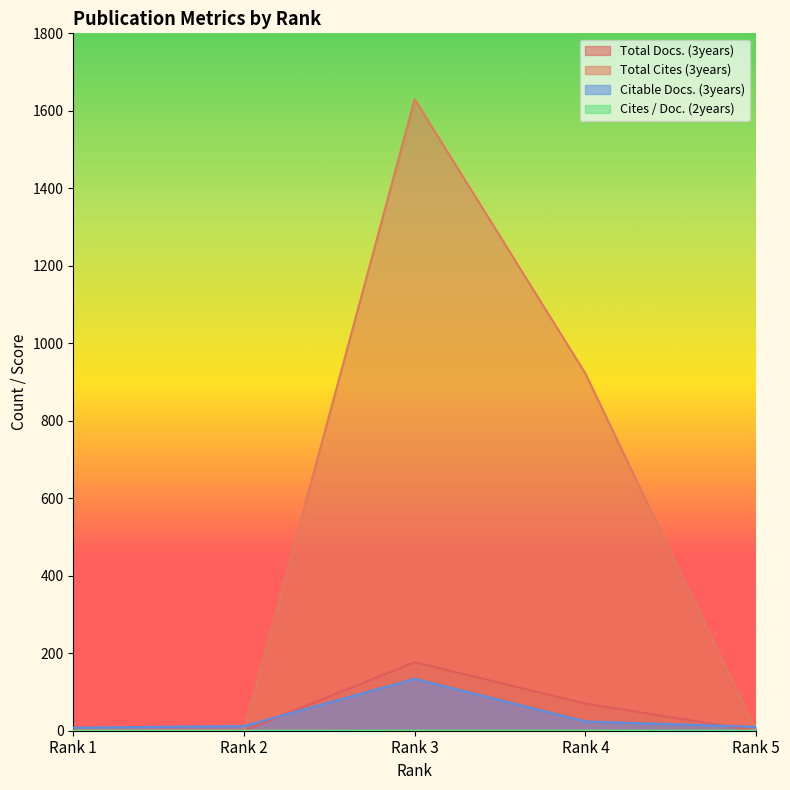

Between Rank 3 and Rank 4, which series saw the biggest shift?

Total Cites (3years)